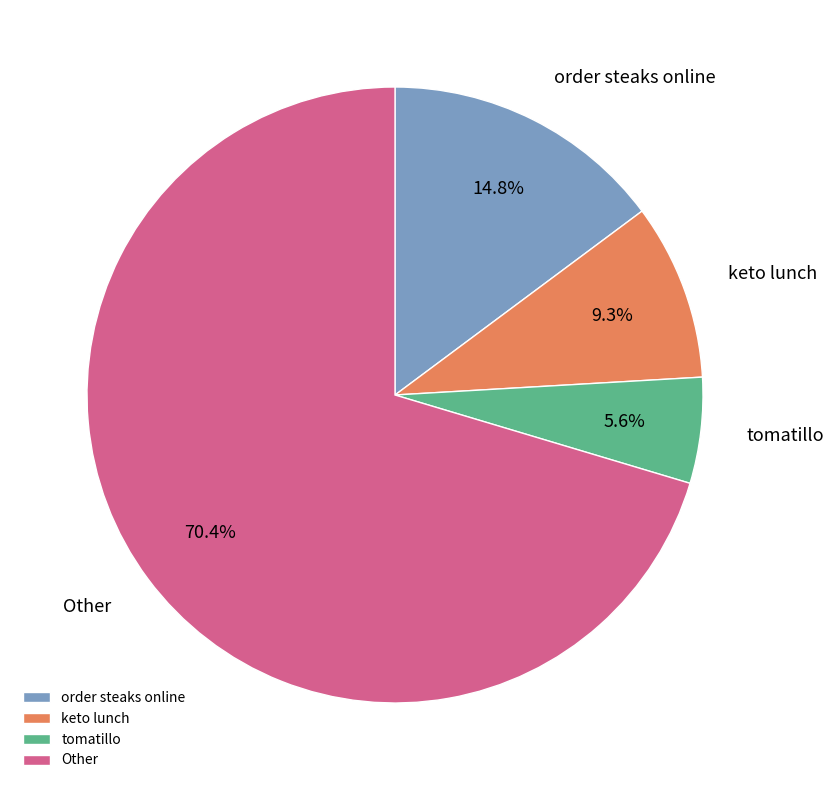

Which category has the biggest portion of the pie?

Other